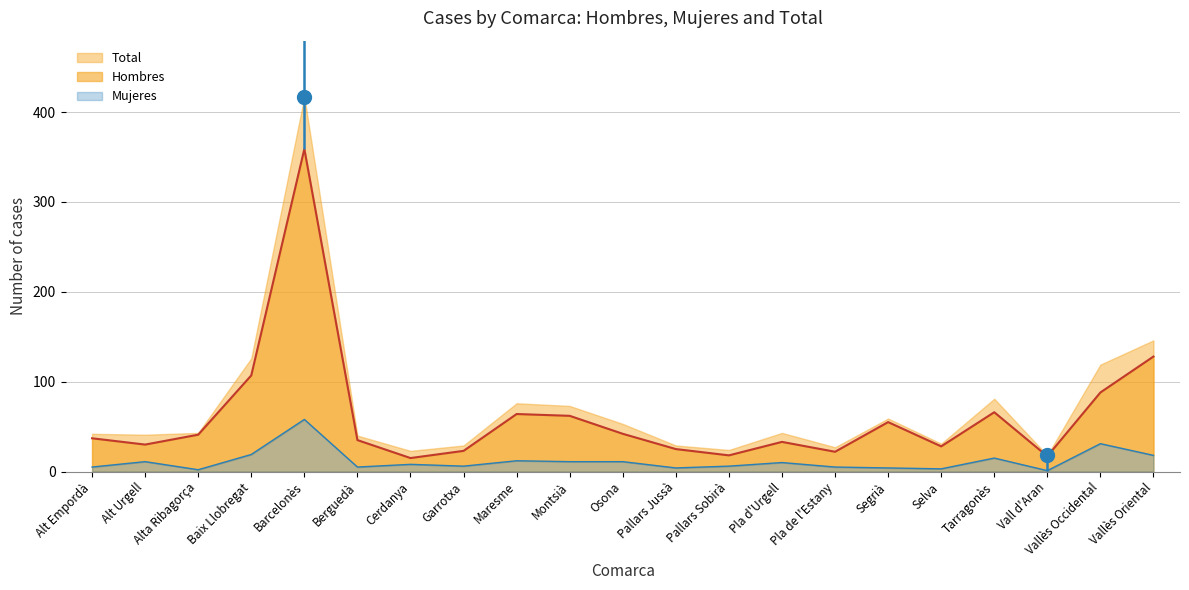

What is the sum of all Hombres values?

1295